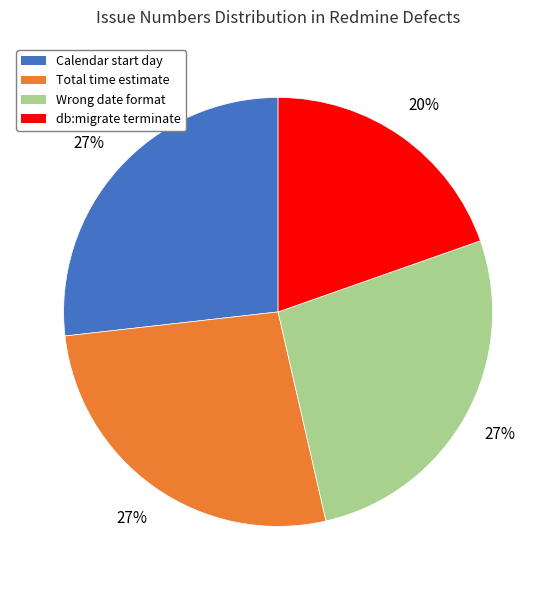

To the nearest percent, what is the difference between the largest and smallest slice percentages?

7%